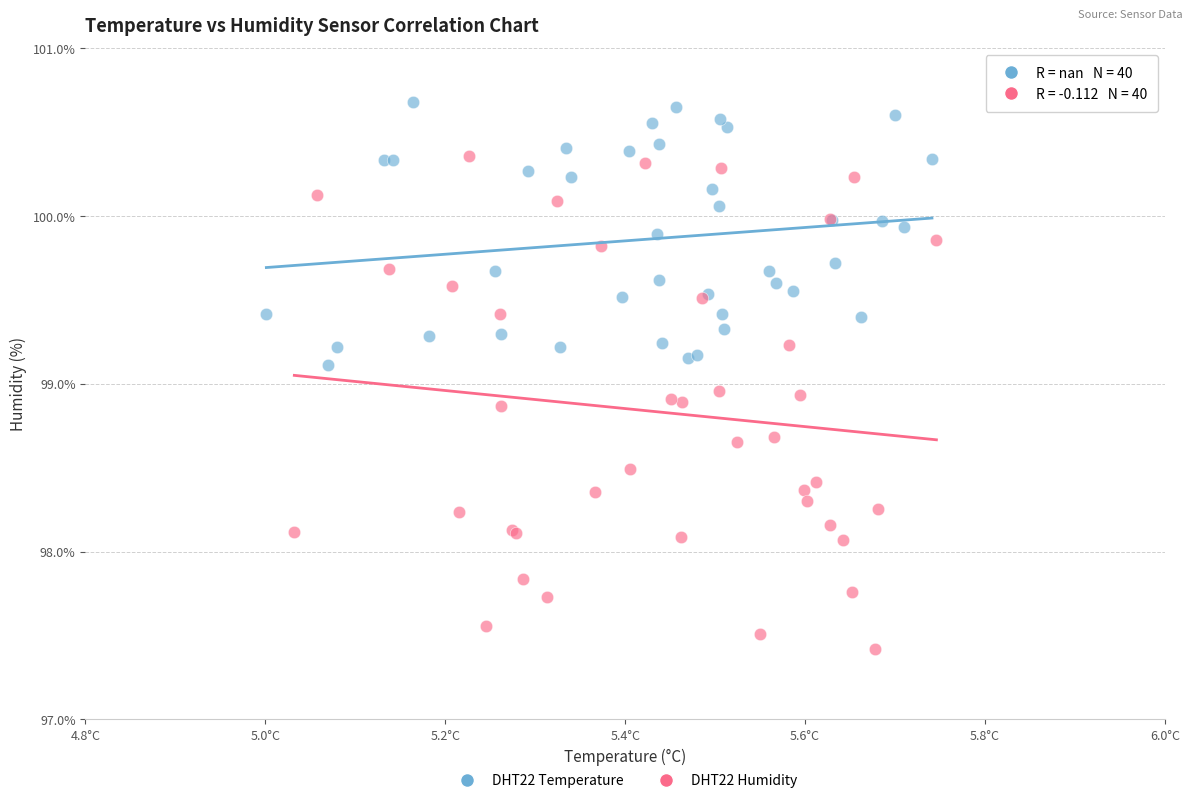

Which series has the widest spread of Y values?

DHT22 Humidity